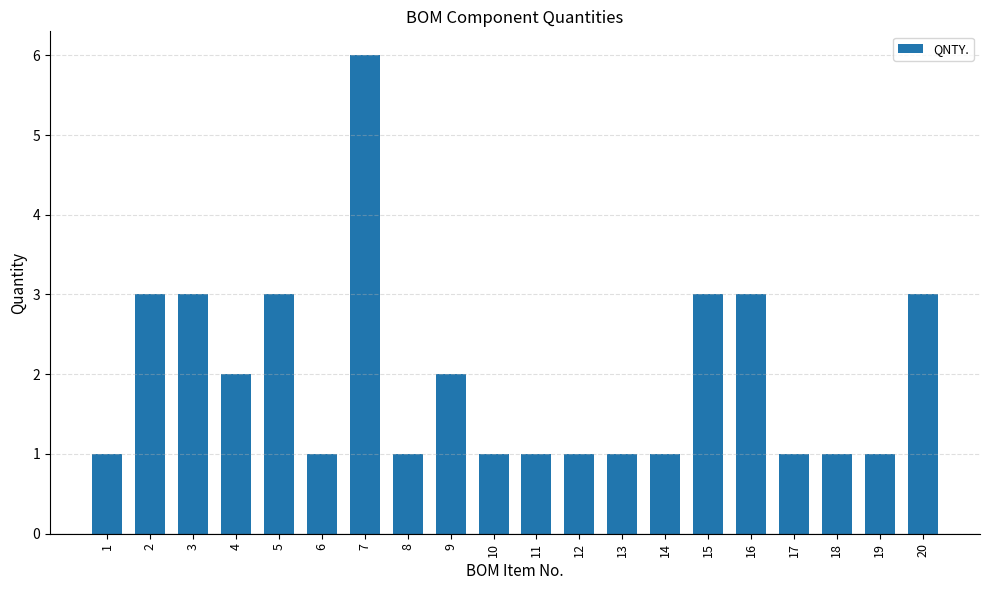

Is it true that the value at 13 is 0?

False